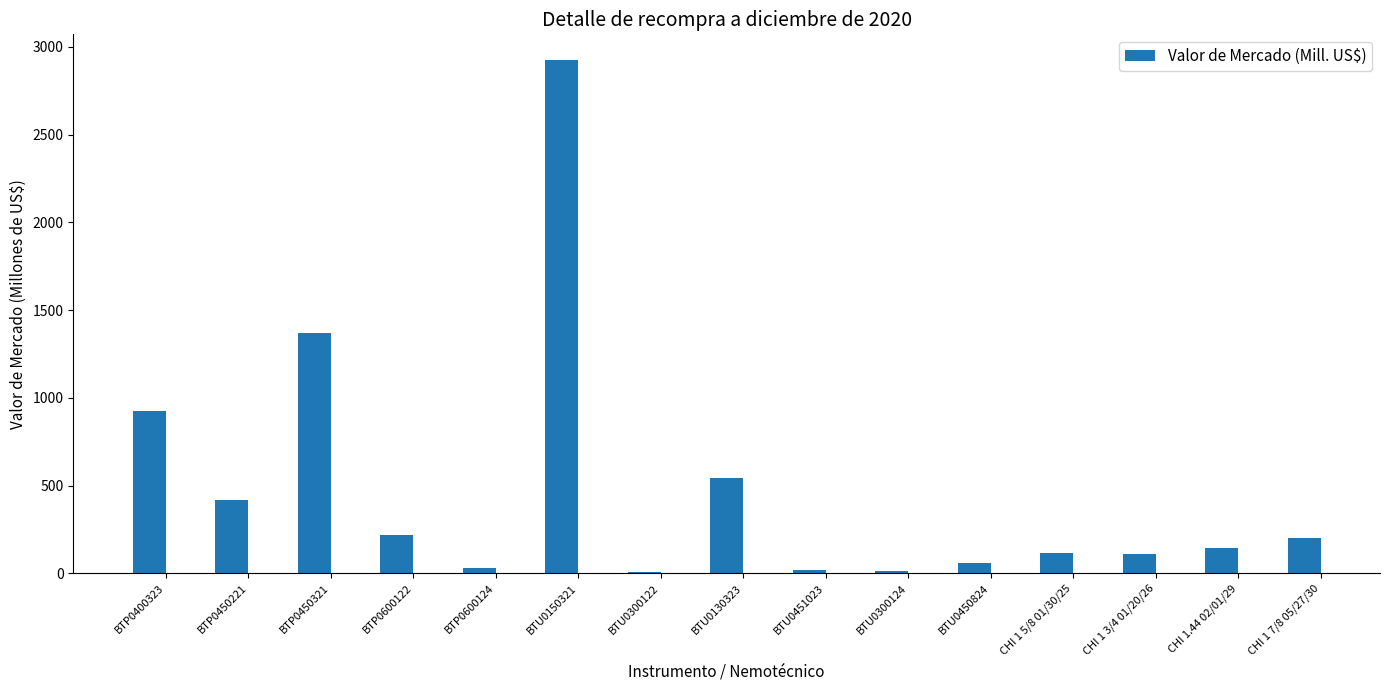

What is the sum of the values at CHI 1 7/8 05/27/30 and BTP0600122?

423.0